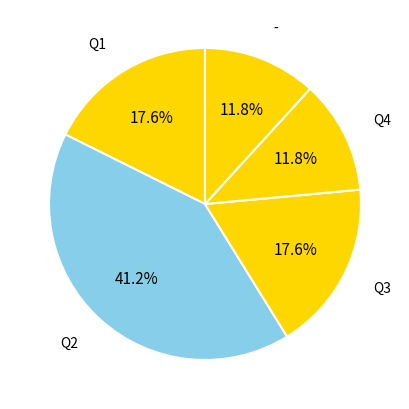

Count the number of slices in the pie.

5